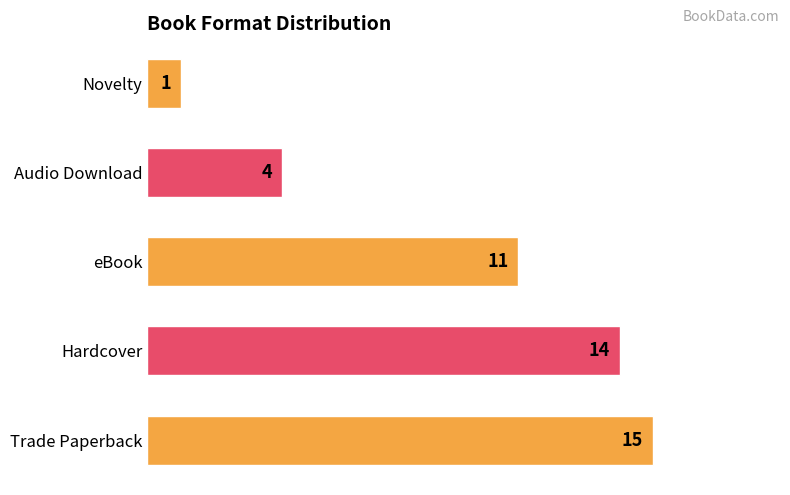

How many categories are shown in the chart?

5